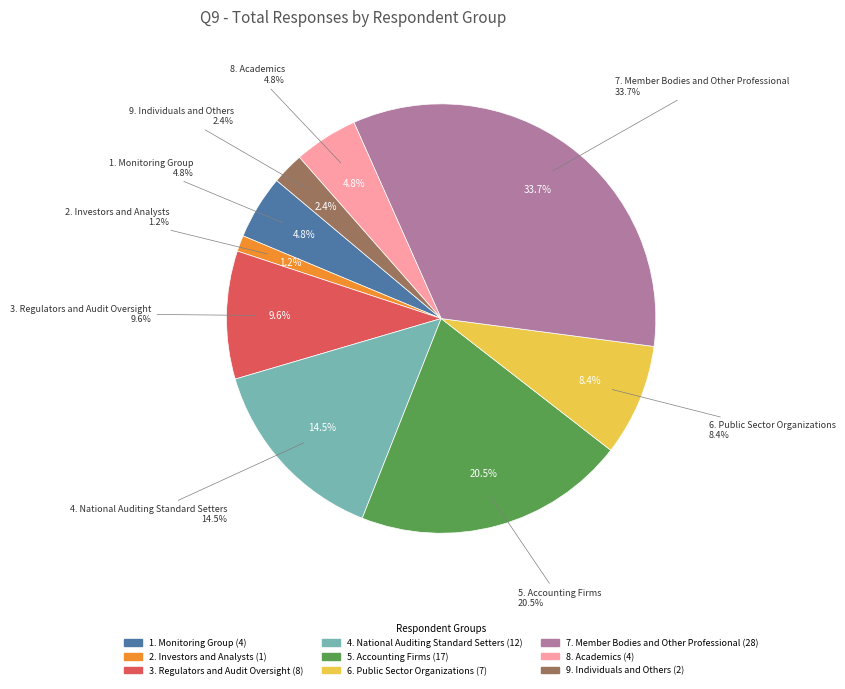

What is the change in value from 2. Investors and Analysts to 9. Individuals and Others?

+1